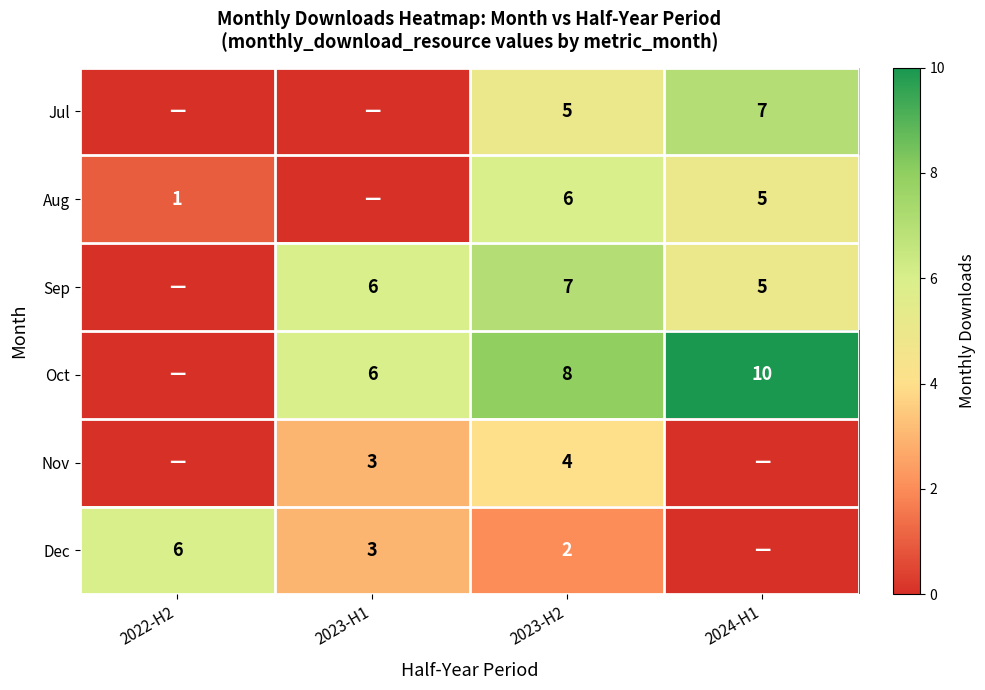

At which category does the chart reach its peak across all series?

2024-H1